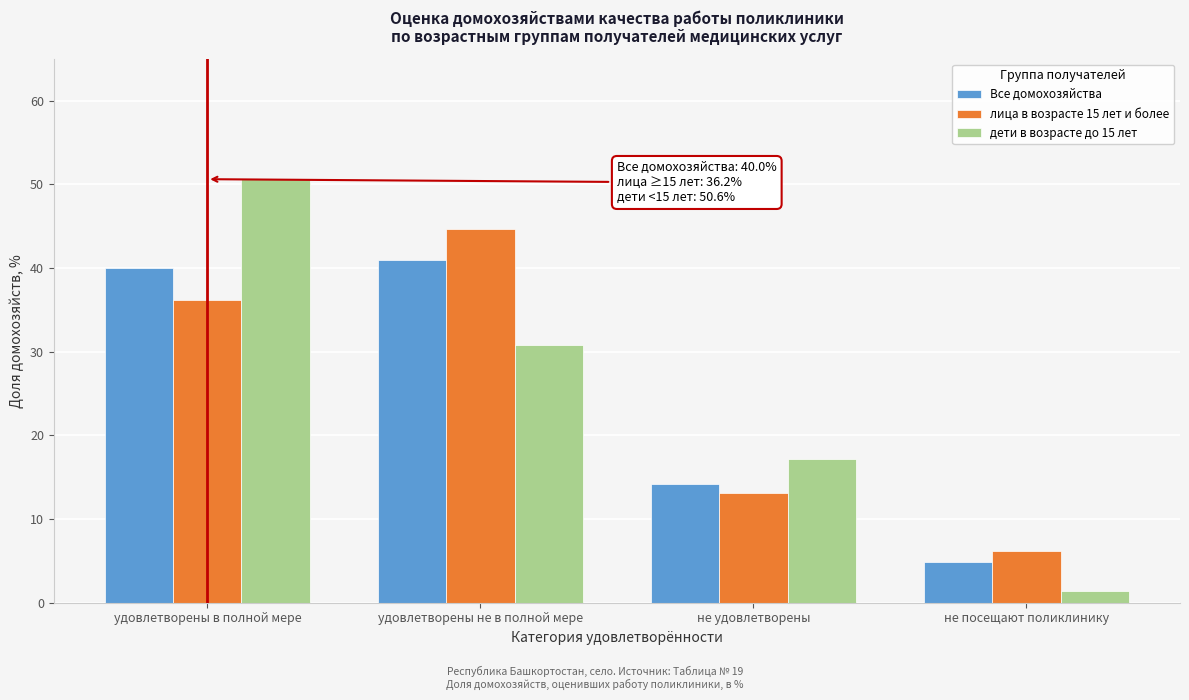

Reading right to left, what are all the values shown in this chart?

Все домохозяйства: не посещают поликлинику=4.9	не удовлетворены=14.2	удовлетворены не в полной мере=41.0	удовлетворены в полной мере=40.0
лица в возрасте 15 лет и более: не посещают поликлинику=6.2	не удовлетворены=13.1	удовлетворены не в полной мере=44.6	удовлетворены в полной мере=36.2
дети в возрасте до 15 лет: не посещают поликлинику=1.4	не удовлетворены=17.2	удовлетворены не в полной мере=30.8	удовлетворены в полной мере=50.6